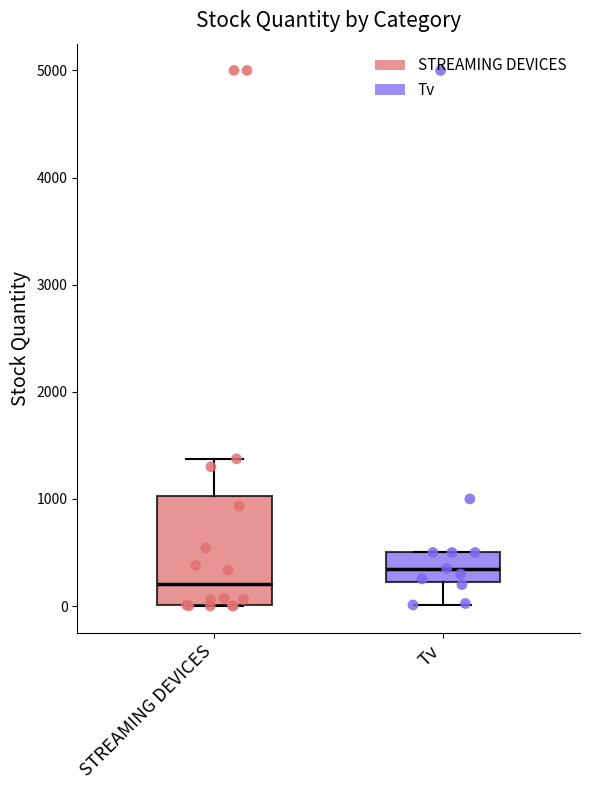

Which box has the highest median line?

Tv